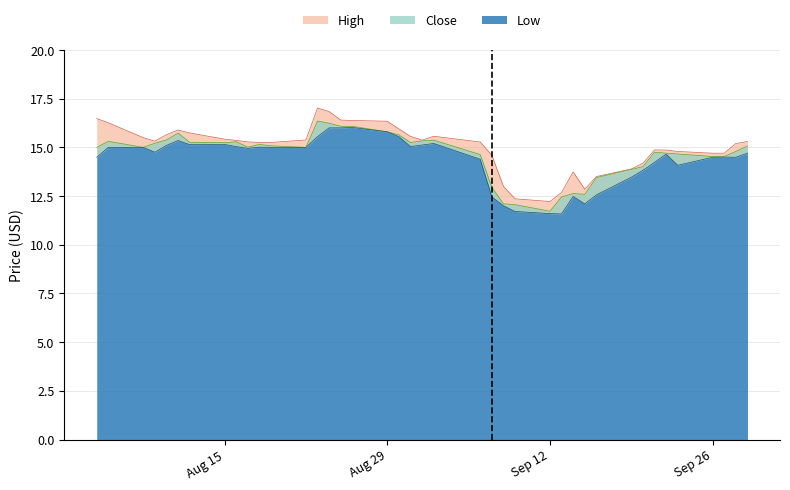

What are all the series names shown in the legend?

High, Close, Low